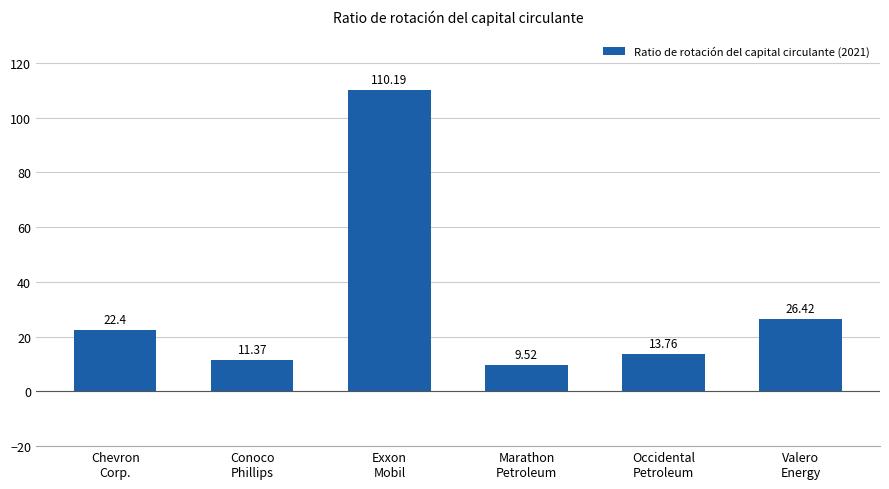

Where is the data nearest to the value 59?

Valero
Energy